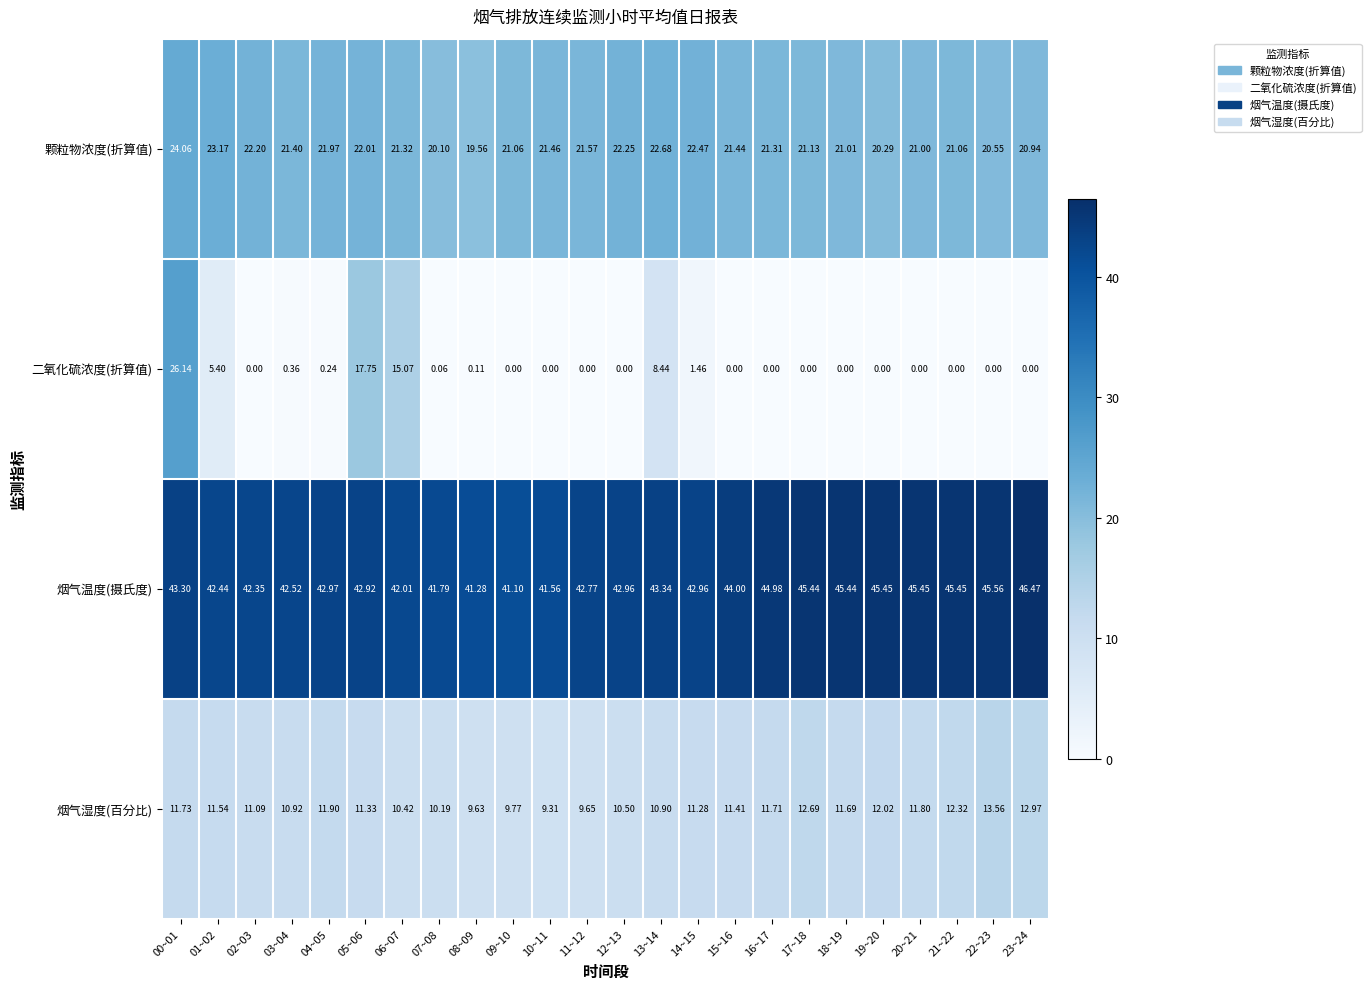

Rank the series by their maximum value, from lowest to highest.

烟气湿度(百分比), 颗粒物浓度(折算值), 二氧化硫浓度(折算值), 烟气温度(摄氏度)